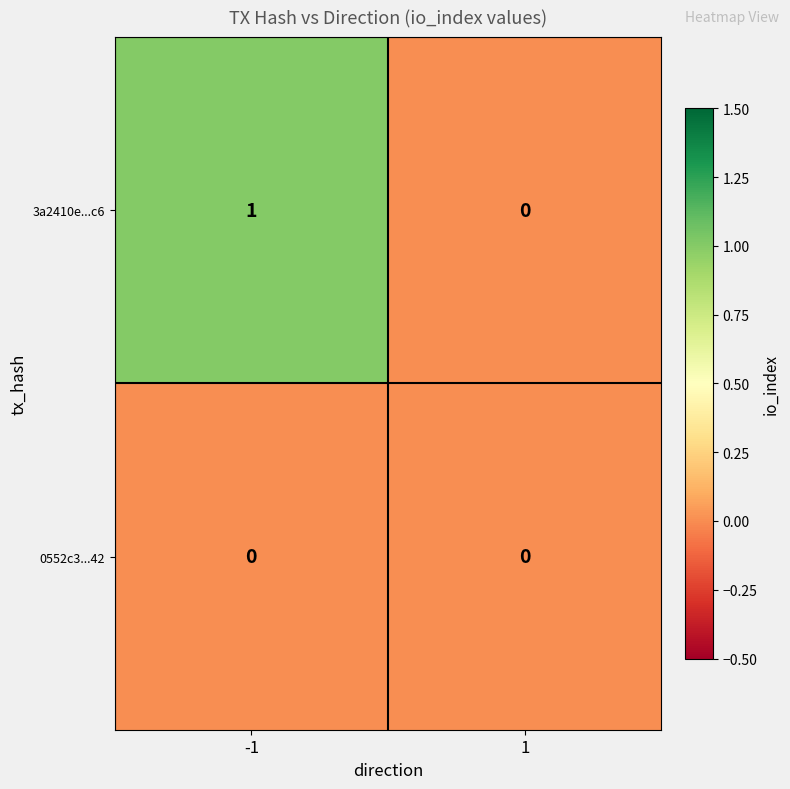

List the series in order of their overall mean, highest first.

3a2410e...c6, 0552c3...42